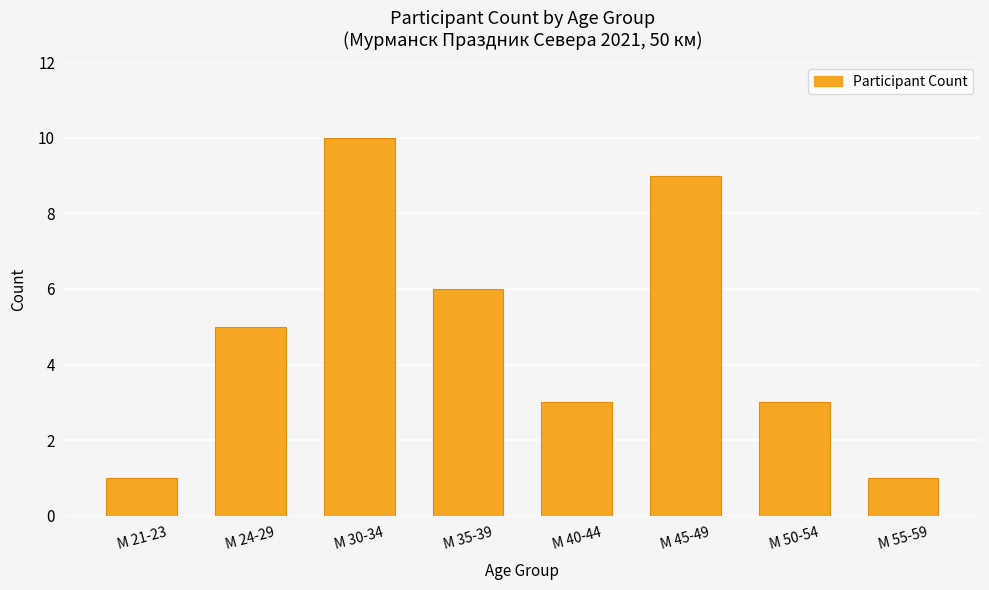

The chart shows a value of 3 at М 45-49. True or false?

False